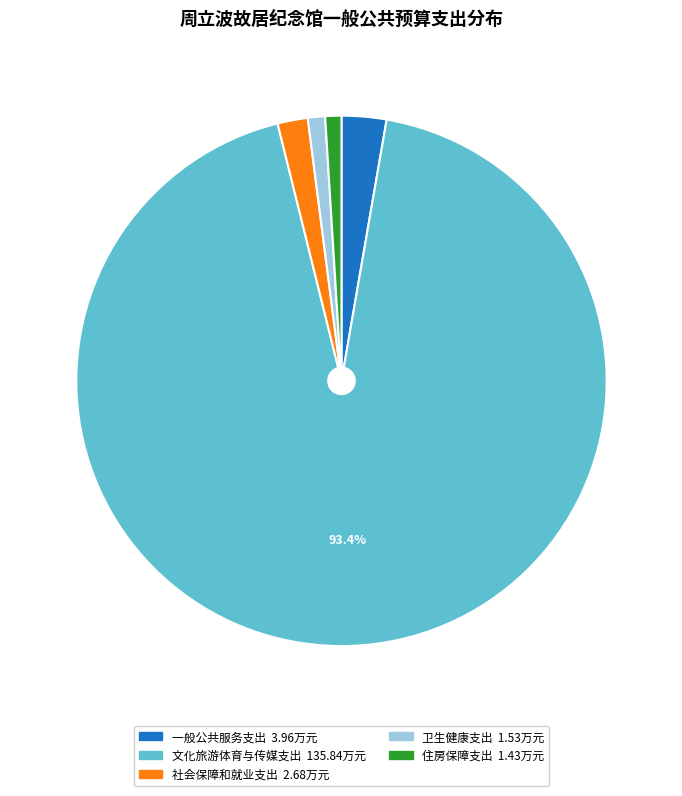

Approximately how many times larger is the value at 社会保障和就业支出 compared to 一般公共服务支出?

0.7